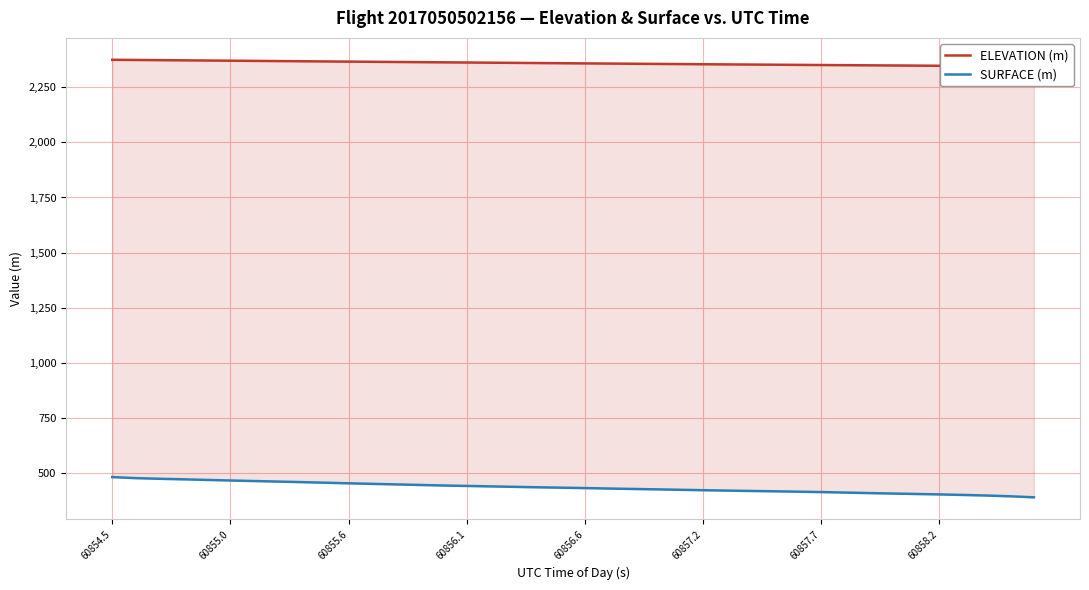

The value of SURFACE (m) at 31 is 90.0. True or false?

False